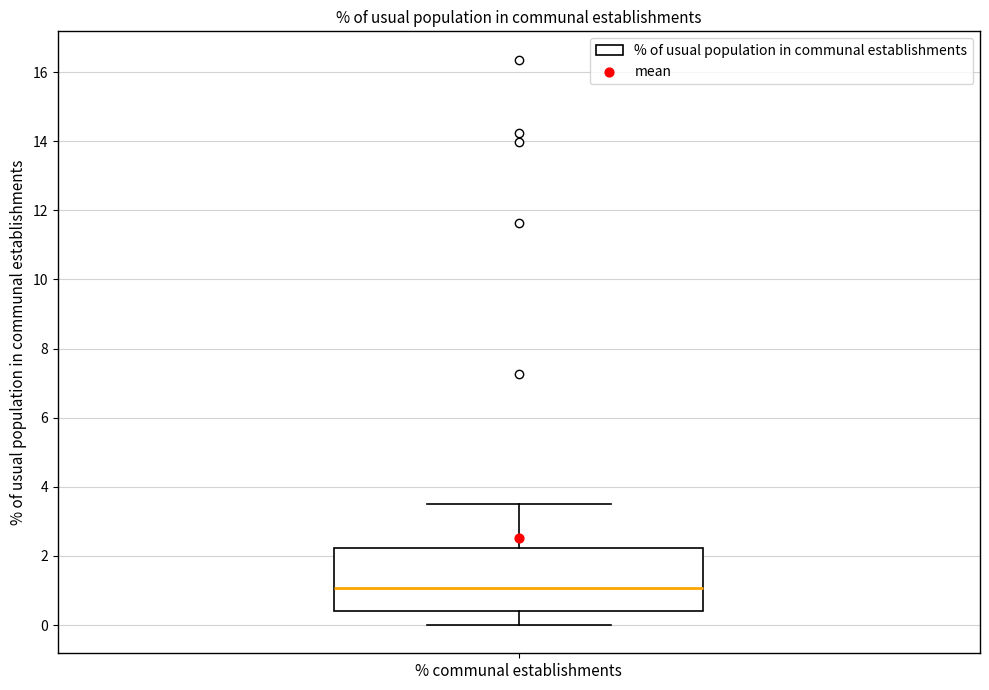

Transcribe this box plot: give where the median line is, the range the box spans, and where the two whiskers end, as read against the y-axis. The values are not printed on the chart, so give them approximately, as read against the axis.

median 1.0, box 0.4 to 2.2, whiskers 0.0 to 3.6